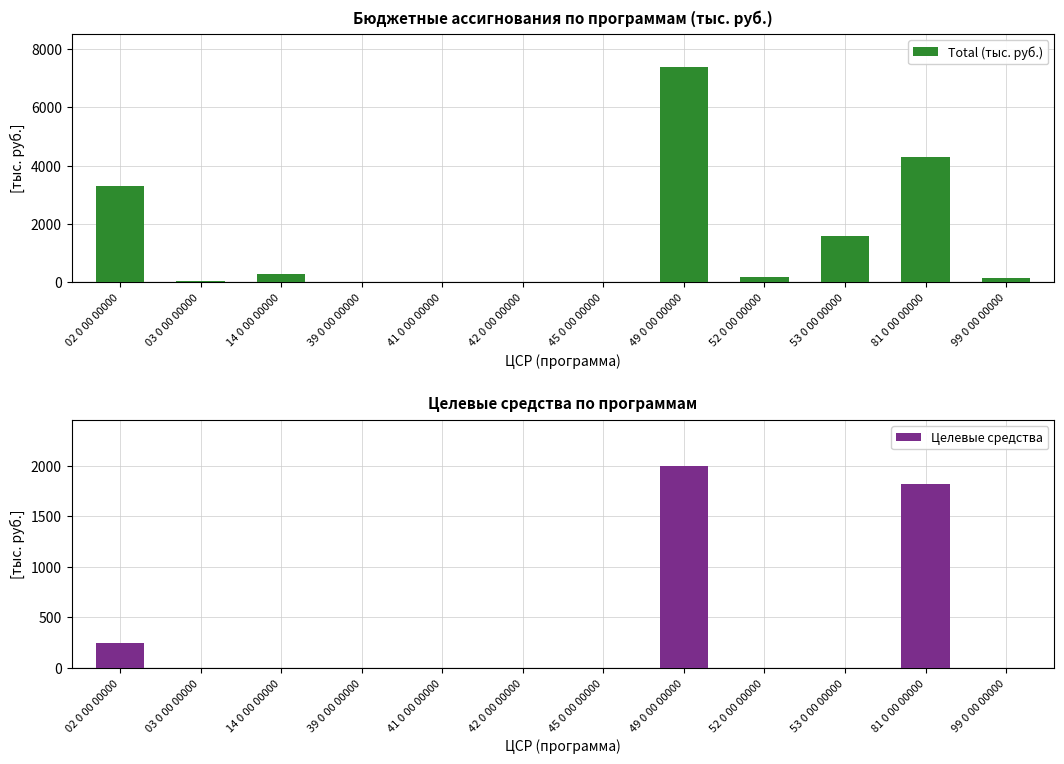

What is the sum of all Целевые средства values?

4067.2